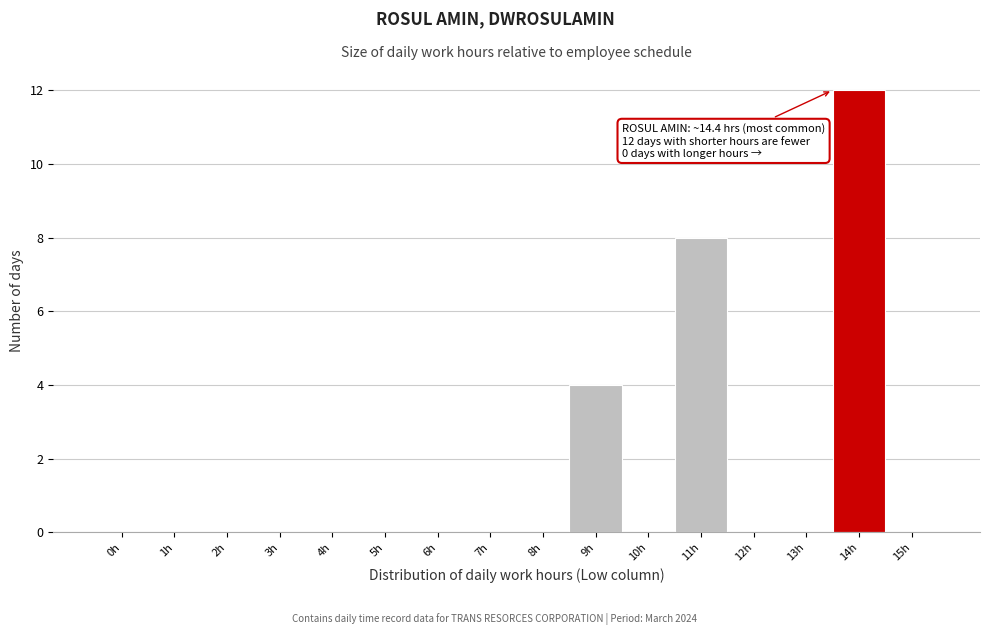

Reading left to right, what are all the values shown in this chart?

0h=0	1h=0	2h=0	3h=0	4h=0	5h=0	6h=0	7h=0	8h=0	9h=4	10h=0	11h=8	12h=0	13h=0	14h=12	15h=0